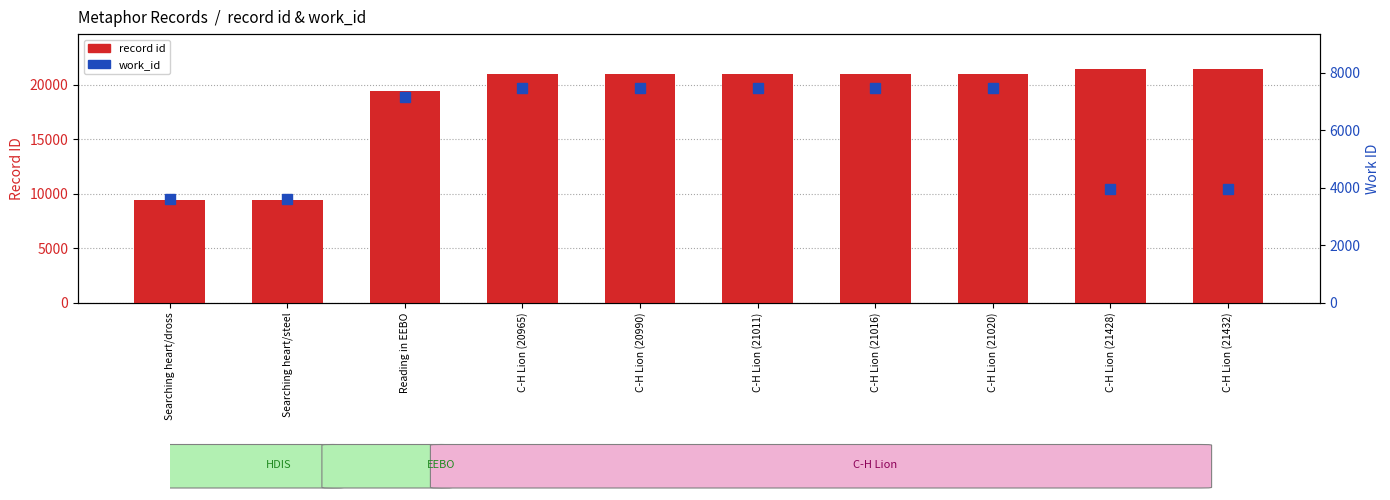

List the labels in order of record id value, largest first.

C-H Lion (21432), C-H Lion (21428), C-H Lion (21020), C-H Lion (21016), C-H Lion (21011), C-H Lion (20990), C-H Lion (20965), Reading in EEBO, Searching heart/steel, Searching heart/dross